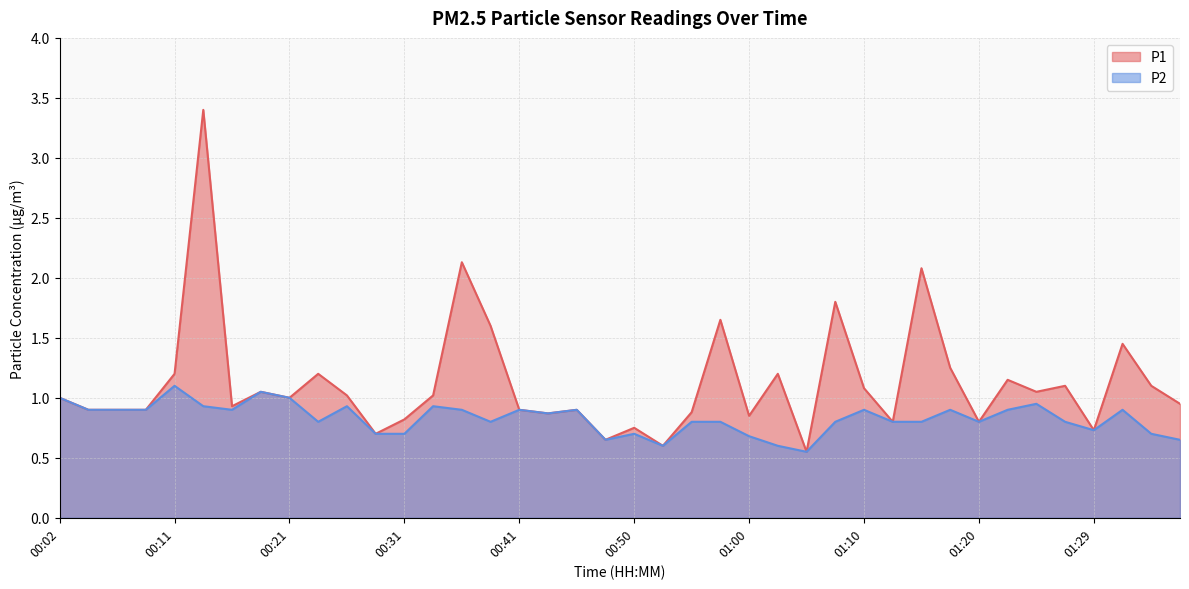

True or false: P1 and P2 intersect in this chart.

False